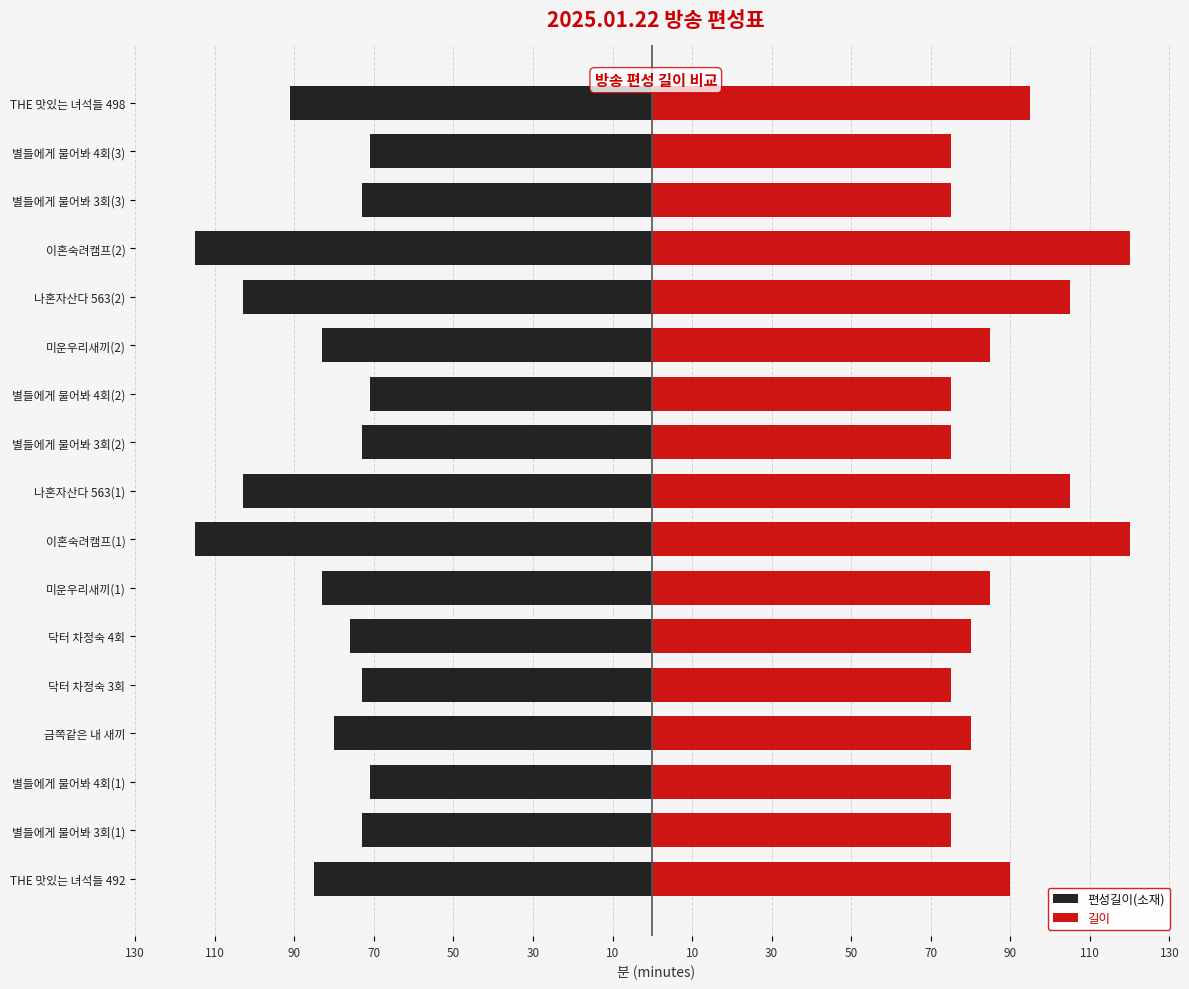

What is the difference between the maximum and second lowest values in the 편성길이(소재) series?

44